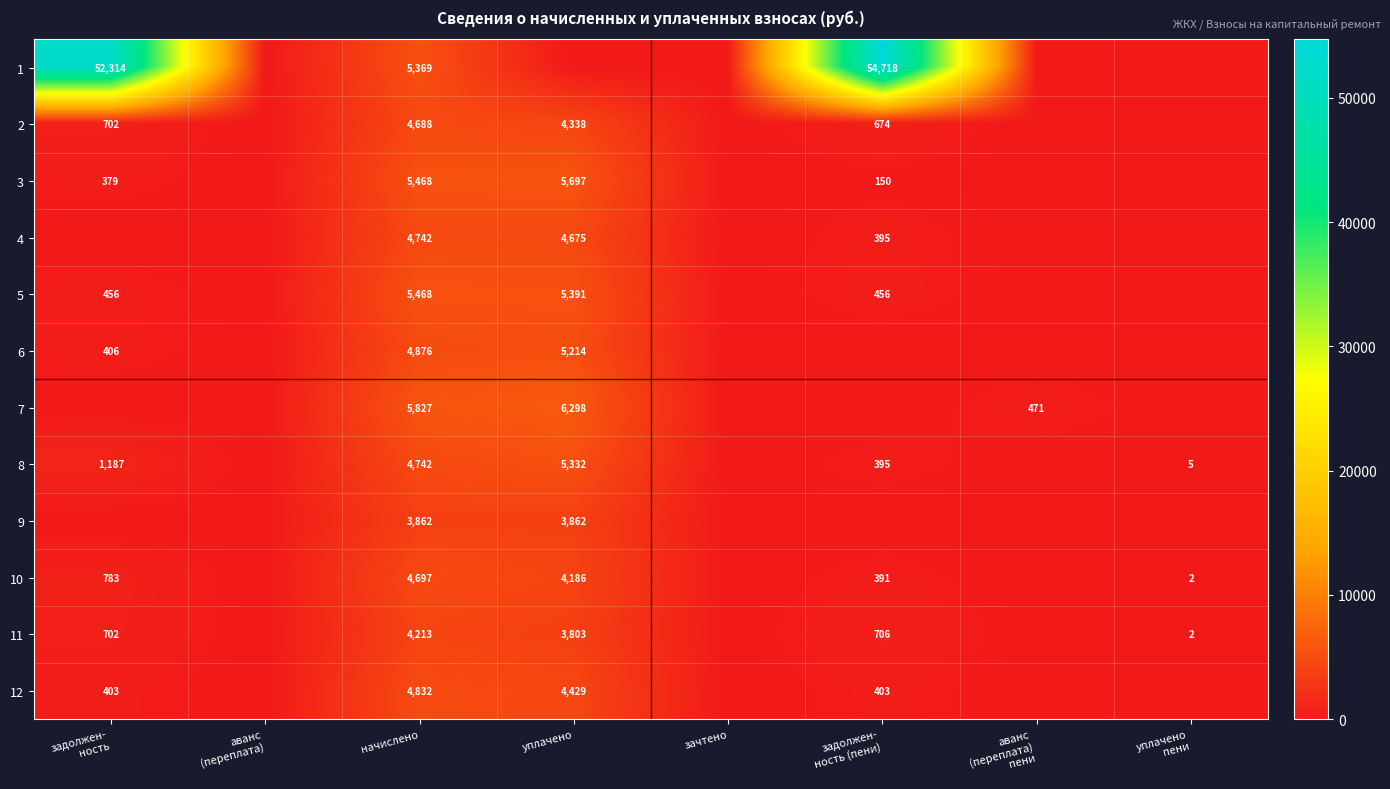

The value of 8 at уплачено is 8948. True or false?

False